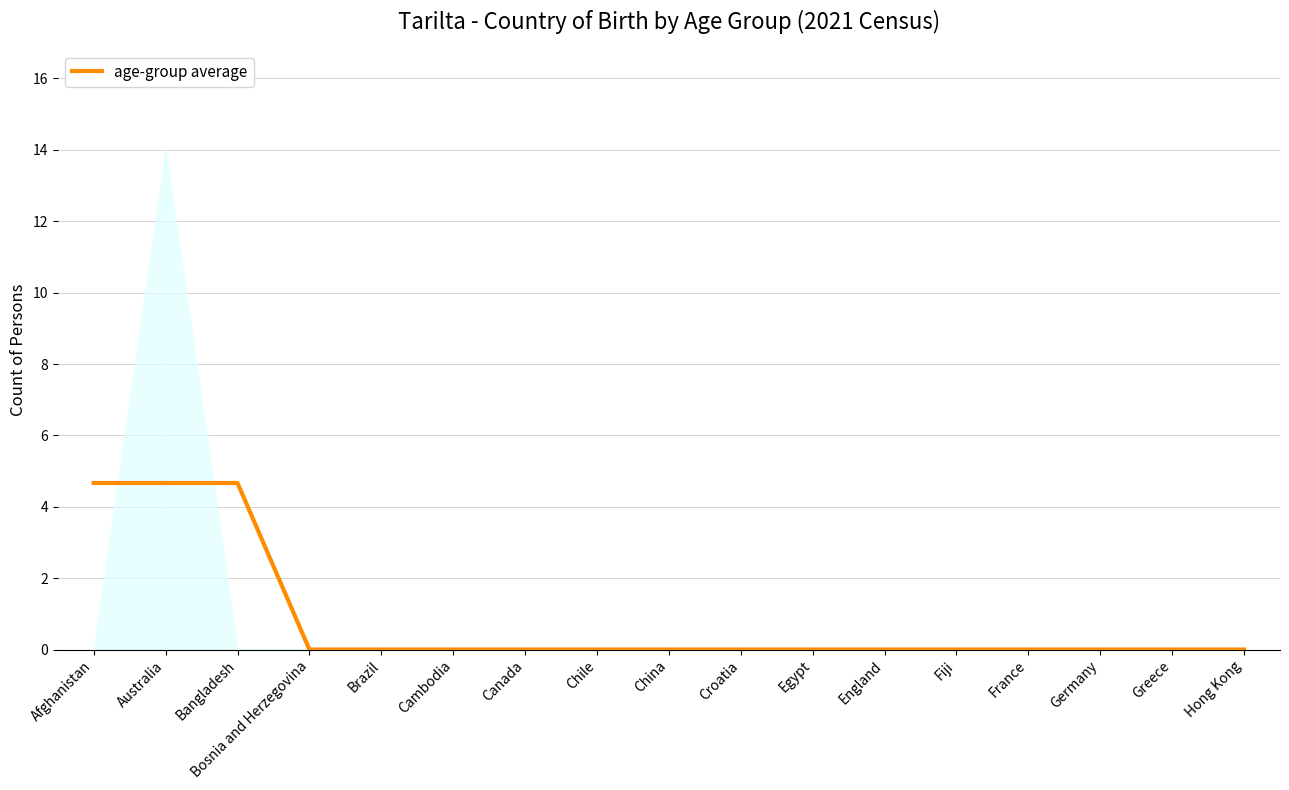

Is it true that age-group average equals 0.0 at Fiji?

True